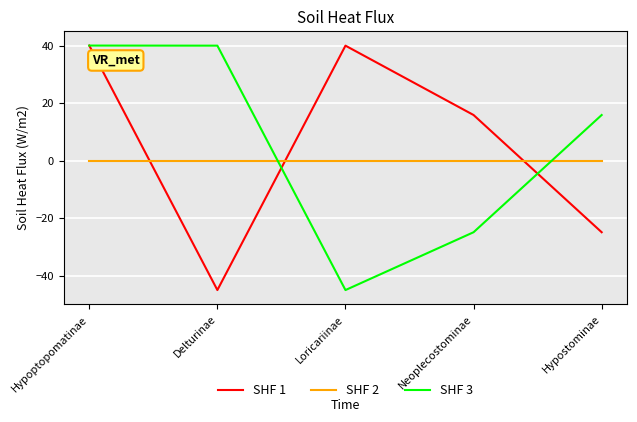

At which category is the sum across all series the highest?

Hypoptopomatinae